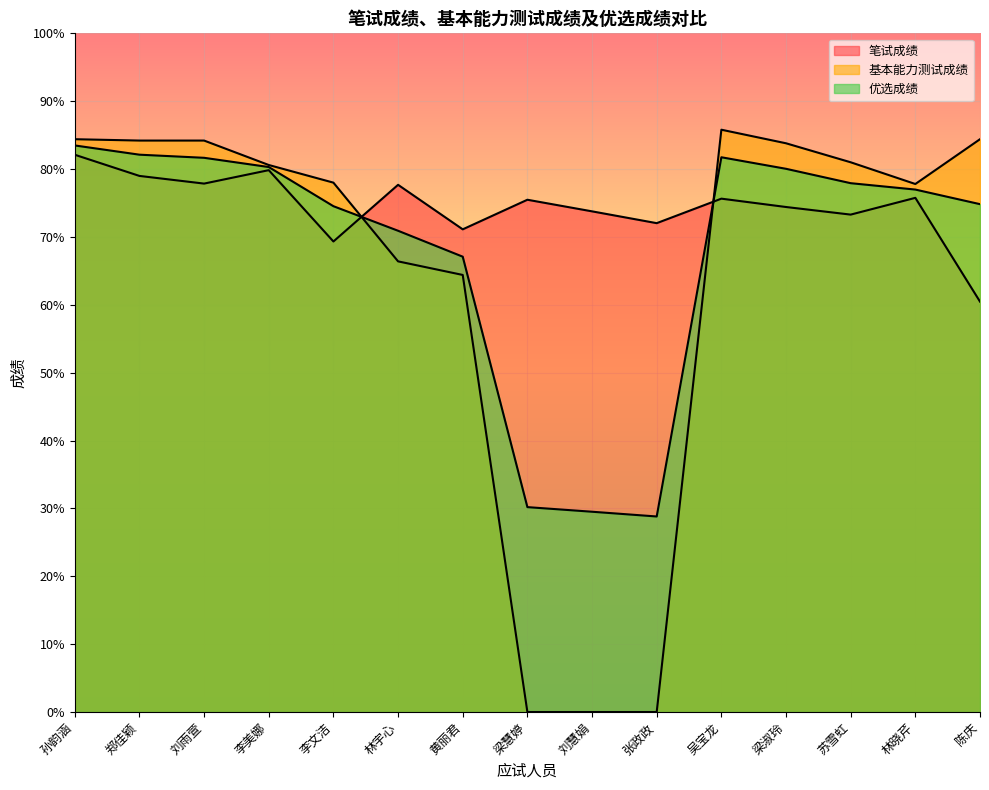

True or false: 优选成绩 and 笔试成绩 cross at least once.

True